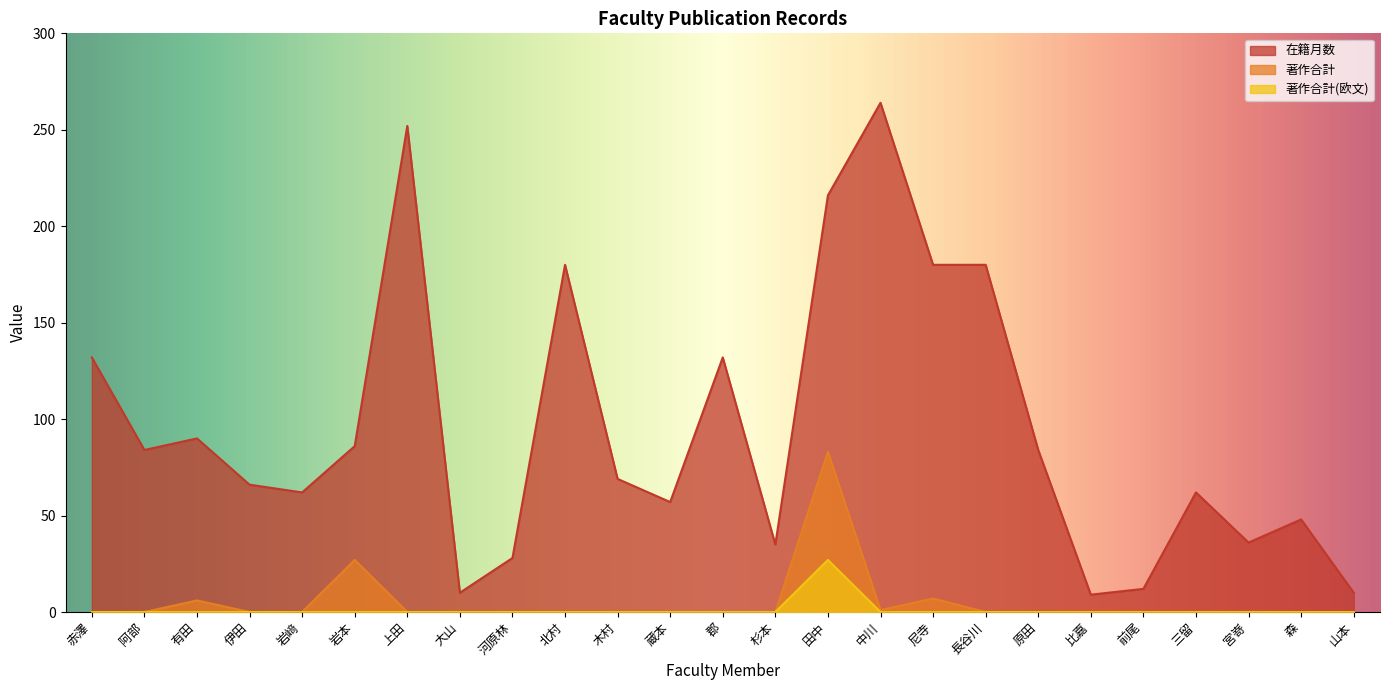

What is the average value of the 著作合計(欧文) series?

1